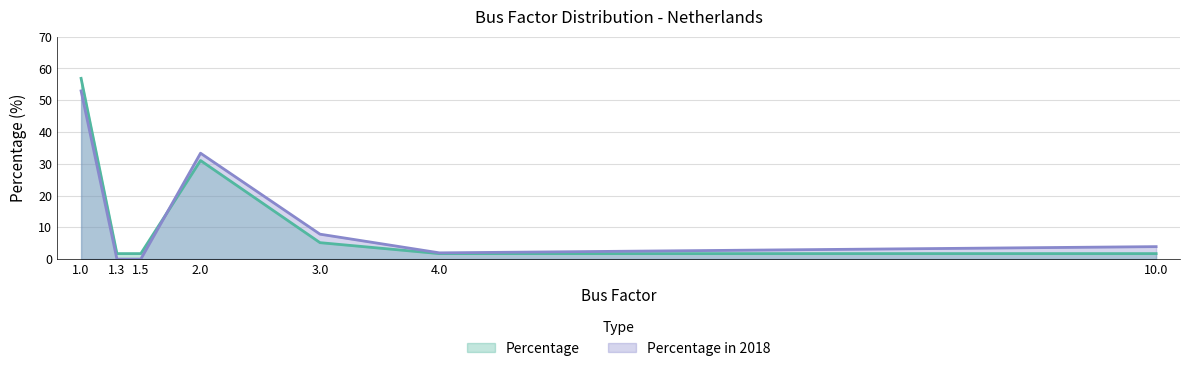

Between 3.0 and 2.0, which is larger?

2.0